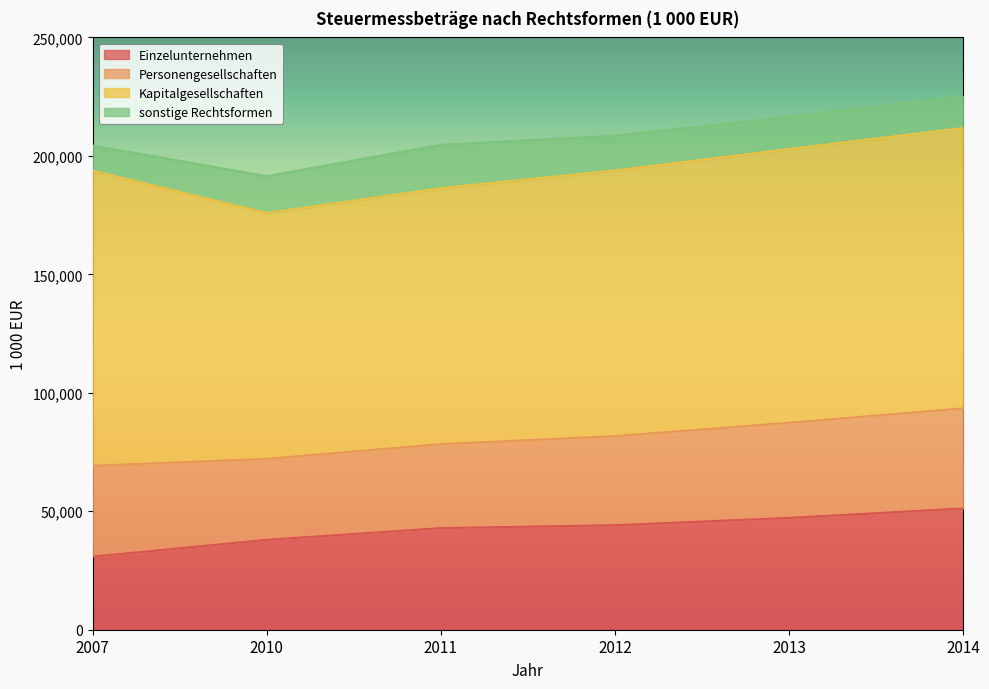

Is it true that Personengesellschaften equals 65036 at 2014?

False